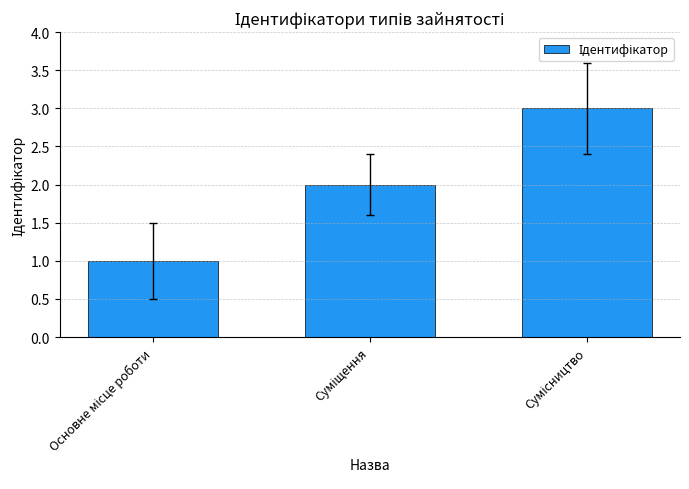

What is the sum of all values?

6